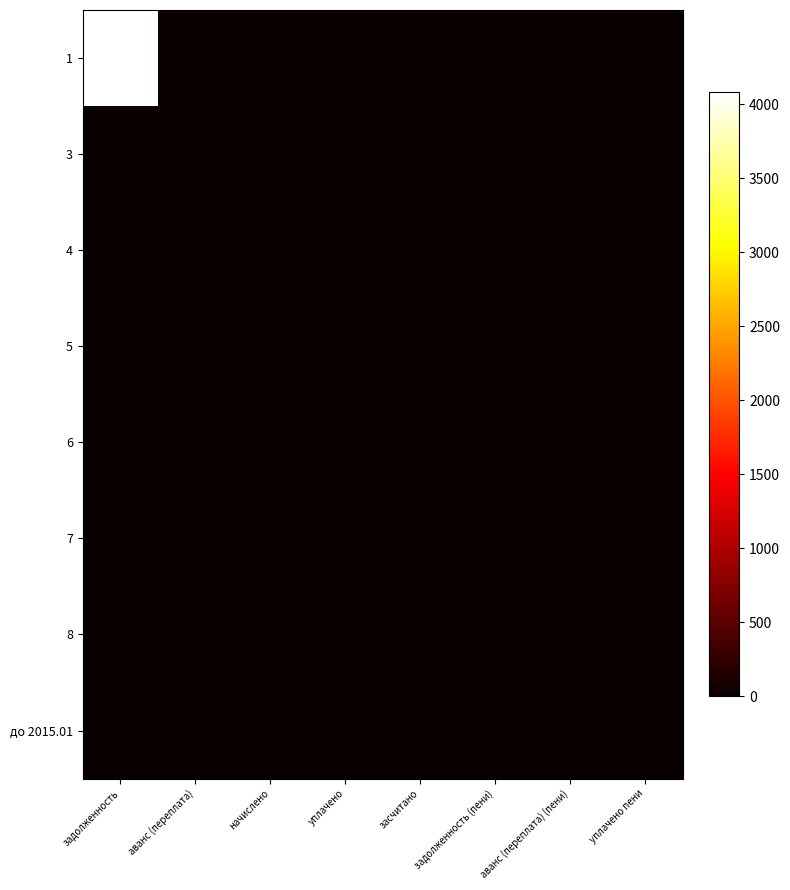

Rank the series at задолженность from lowest to highest value.

3, 4, 5, 6, 7, 8, до 2015.01, 1